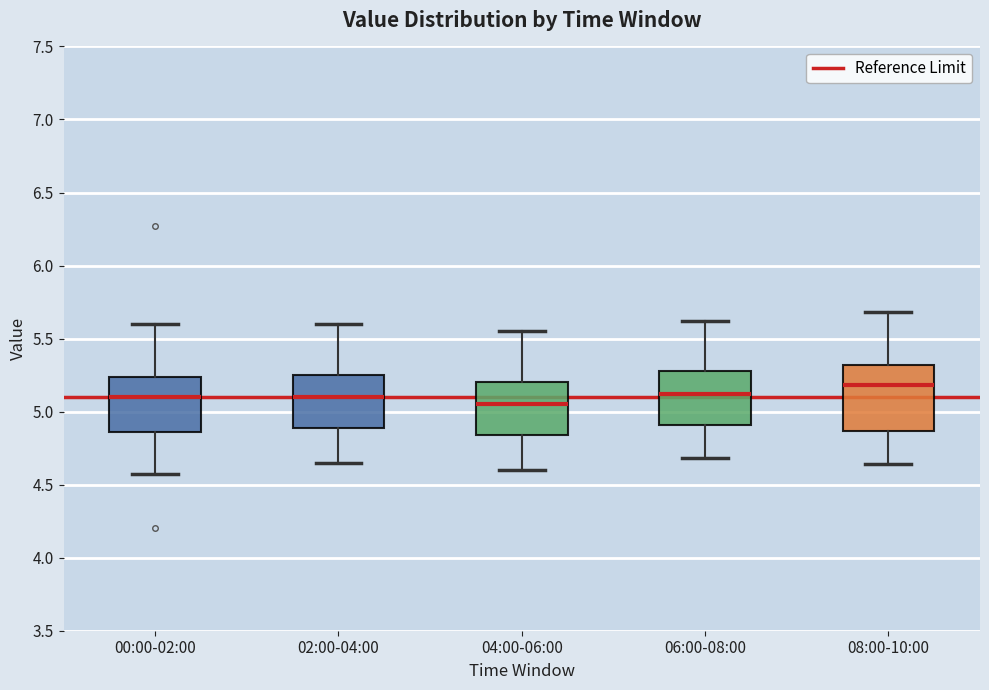

Where does the median line of the box for 06:00-08:00 sit on the y-axis? The values are not printed on the chart, so give them approximately, as read against the axis.

5.10